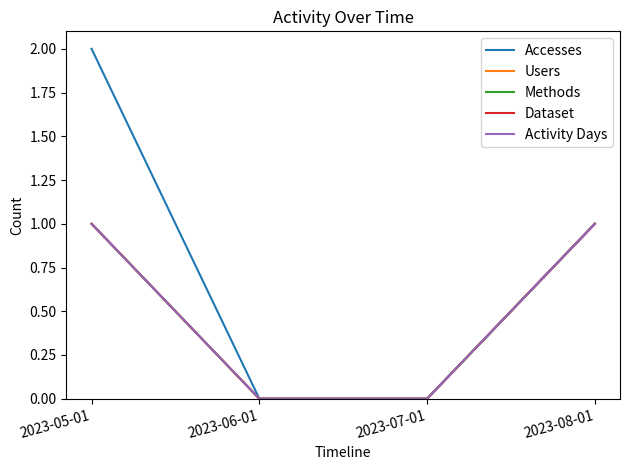

At how many categories does at least one series exceed 1?

1